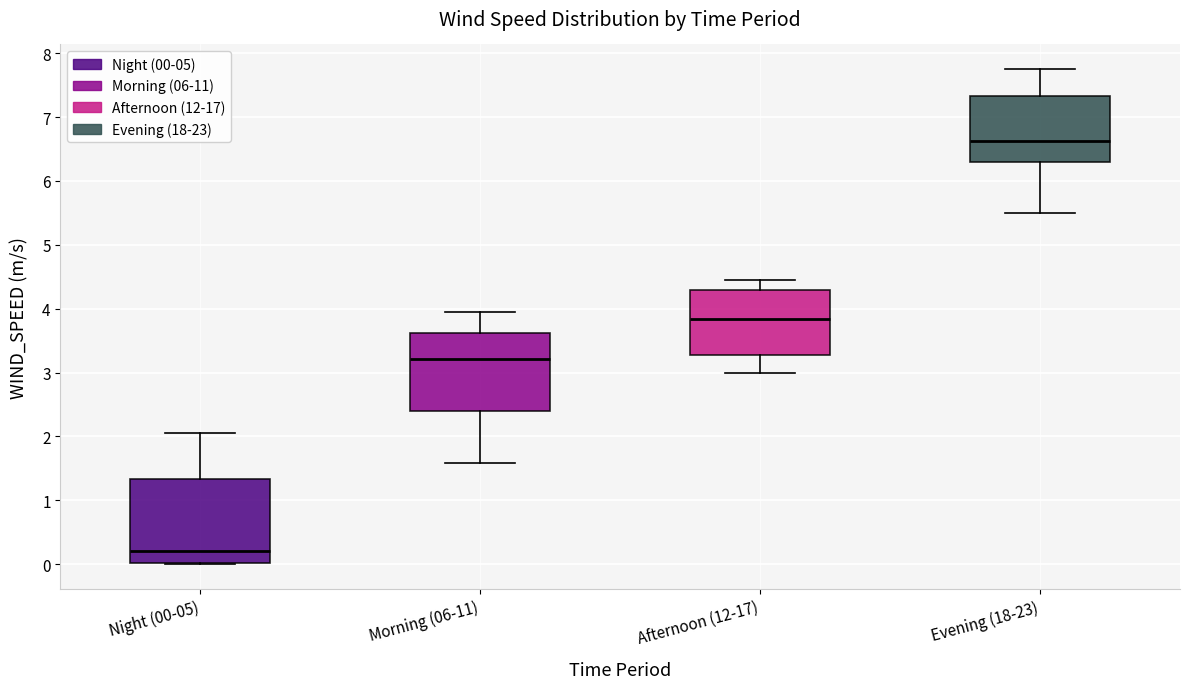

Reading left to right, transcribe this box plot: for each box, give where its median line is, the range the box spans, and where its two whiskers end, as read against the y-axis. The values are not printed on the chart, so give them approximately, as read against the axis.

Night (00-05): median 0.2, box 0.0 to 1.3, whiskers 0.0 to 2.1
Morning (06-11): median 3.2, box 2.4 to 3.6, whiskers 1.6 to 3.9
Afternoon (12-17): median 3.8, box 3.3 to 4.3, whiskers 3.0 to 4.4
Evening (18-23): median 6.6, box 6.3 to 7.3, whiskers 5.5 to 7.8